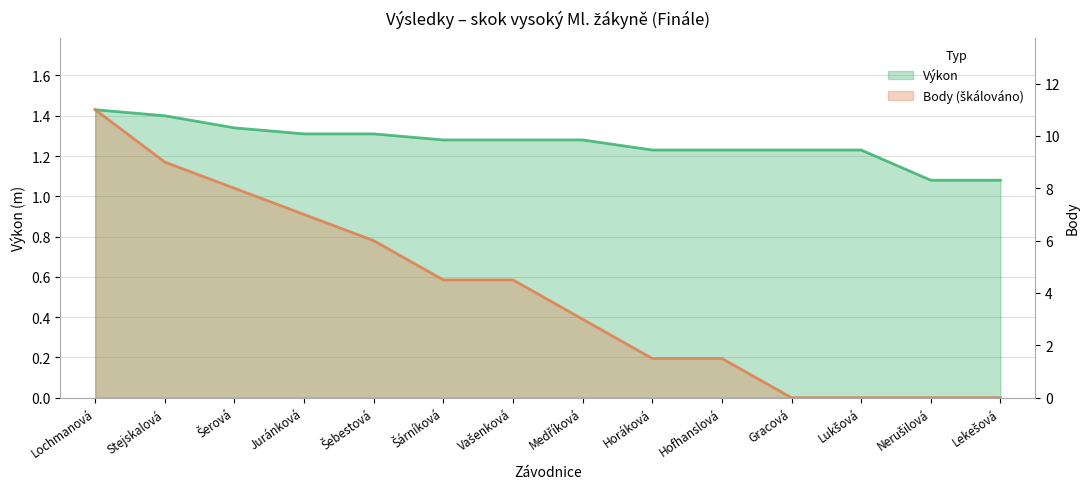

How many lines are shown in the chart?

2